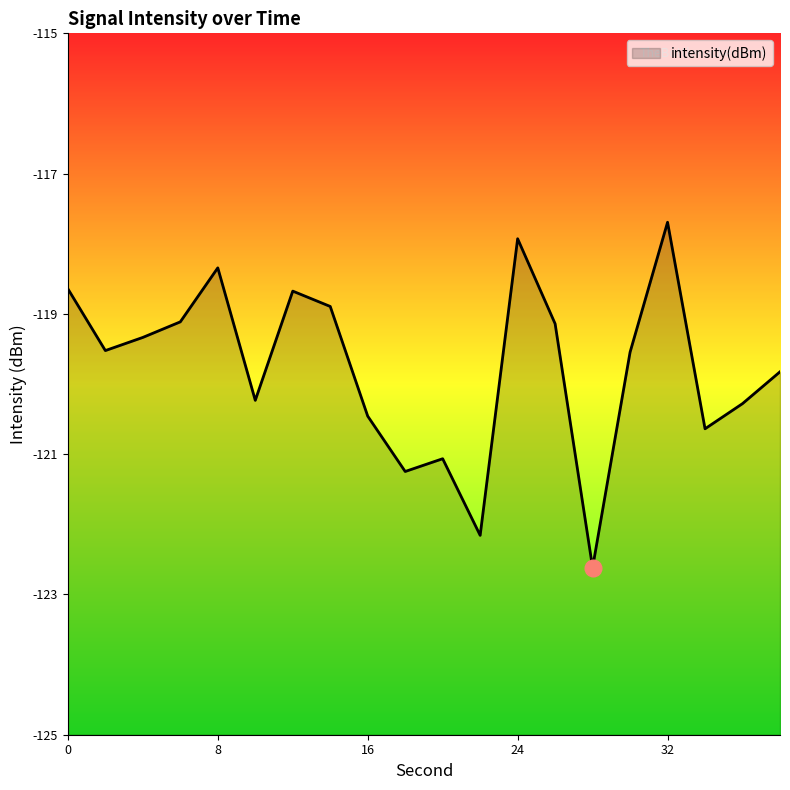

What is the minimum value shown in the chart?

-122.6